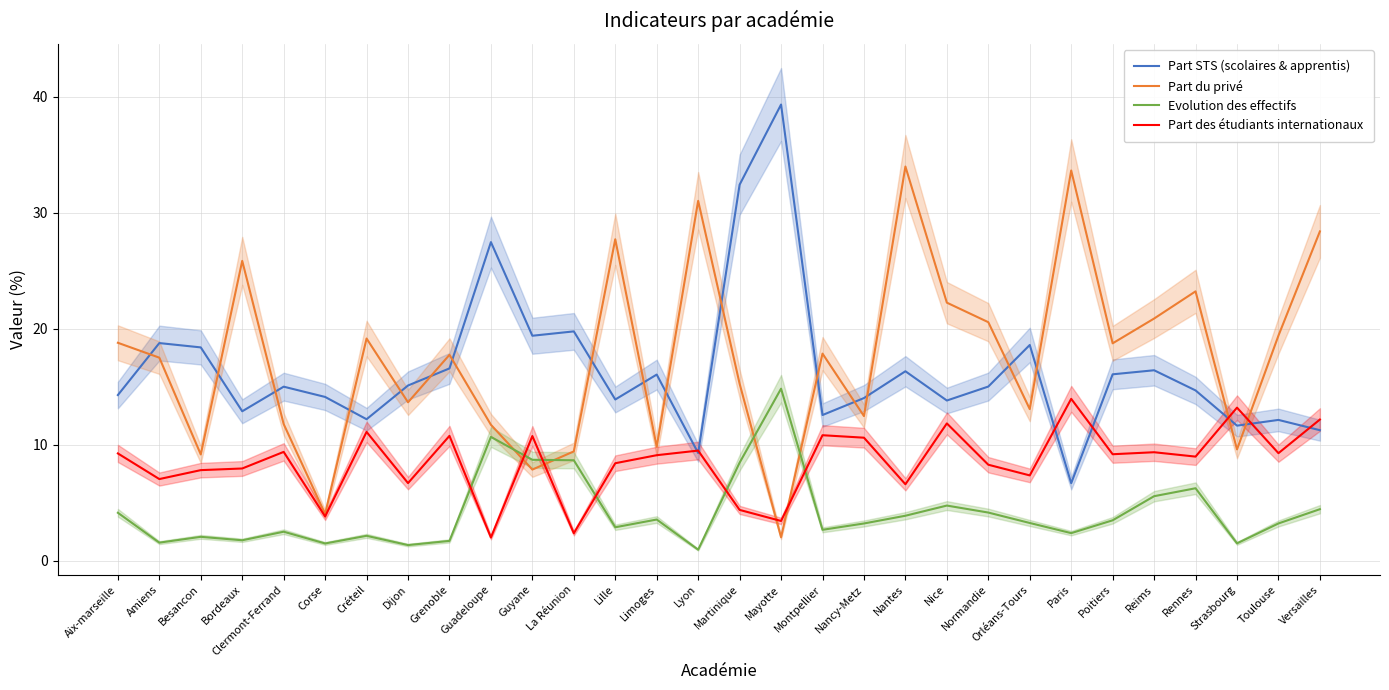

What is the average value of the Part des étudiants internationaux series?

8.5